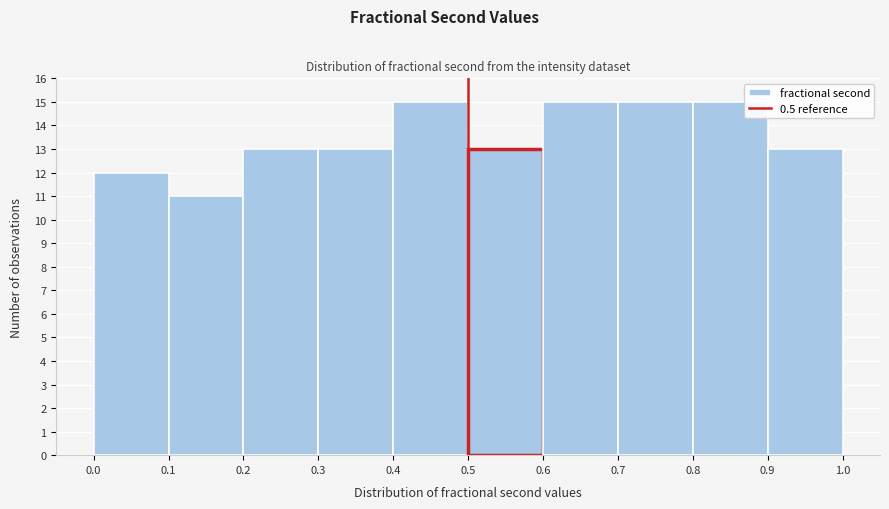

Reading left to right, list every bar in this chart as the range it spans on the x-axis followed by its height. The values are not printed on the chart, so give them approximately, as read against the axis.

0.0 to 0.1: 12
0.1 to 0.2: 11
0.2 to 0.3: 13
0.3 to 0.4: 13
0.4 to 0.5: 15
0.5 to 0.6: 13
0.6 to 0.7: 15
0.7 to 0.8: 15
0.8 to 0.9: 15
0.9 to 1.0: 13